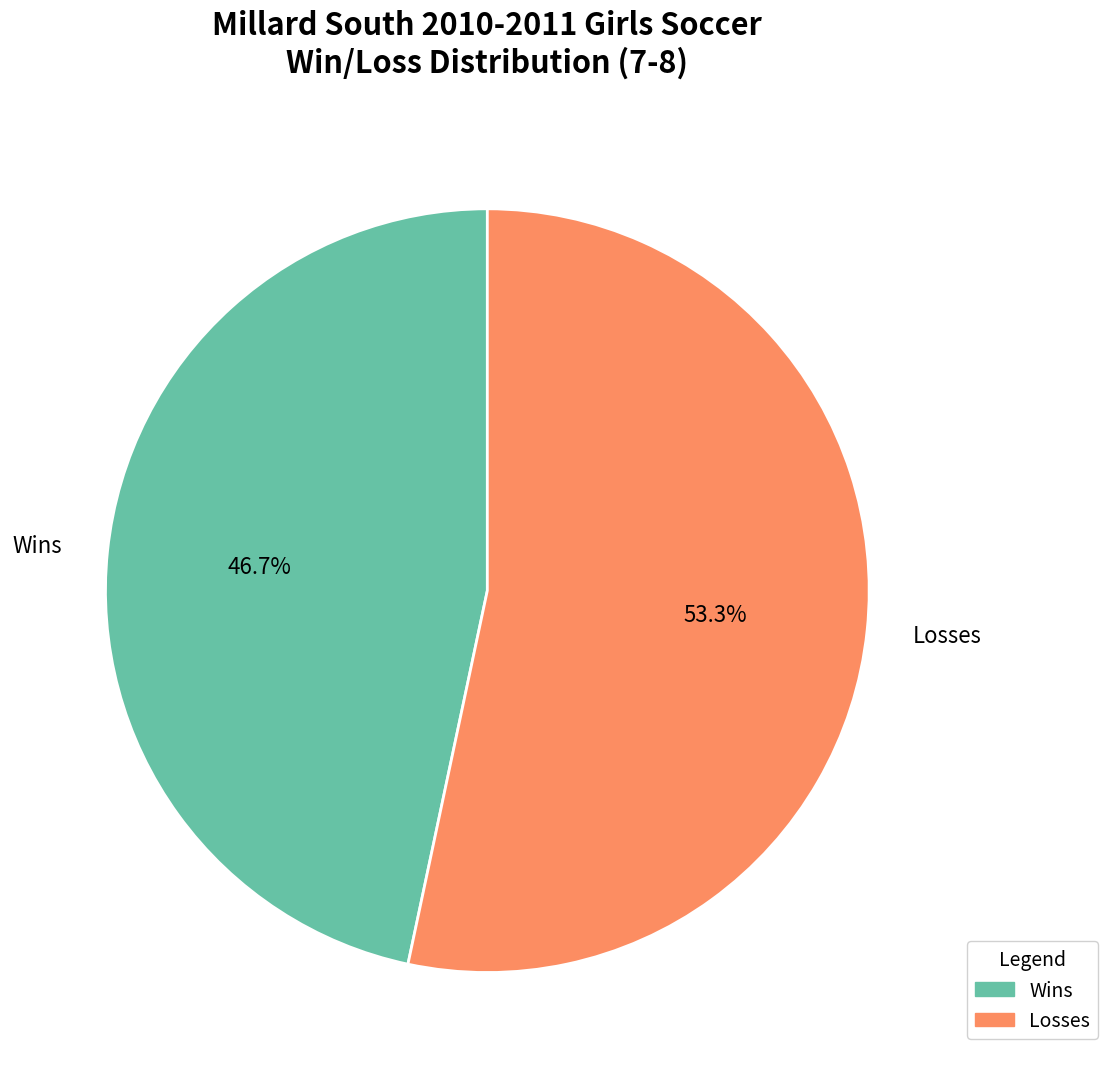

What is the majority slice?

Losses